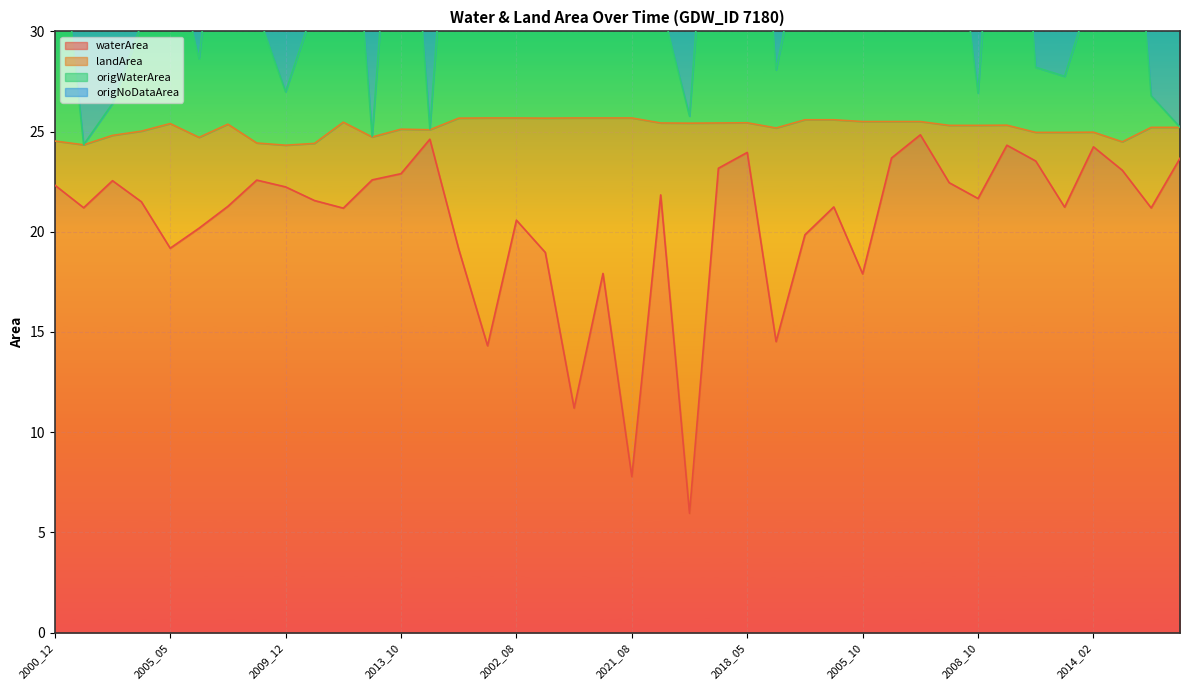

What is the difference between the maximum and minimum values in the waterArea series?

18.9